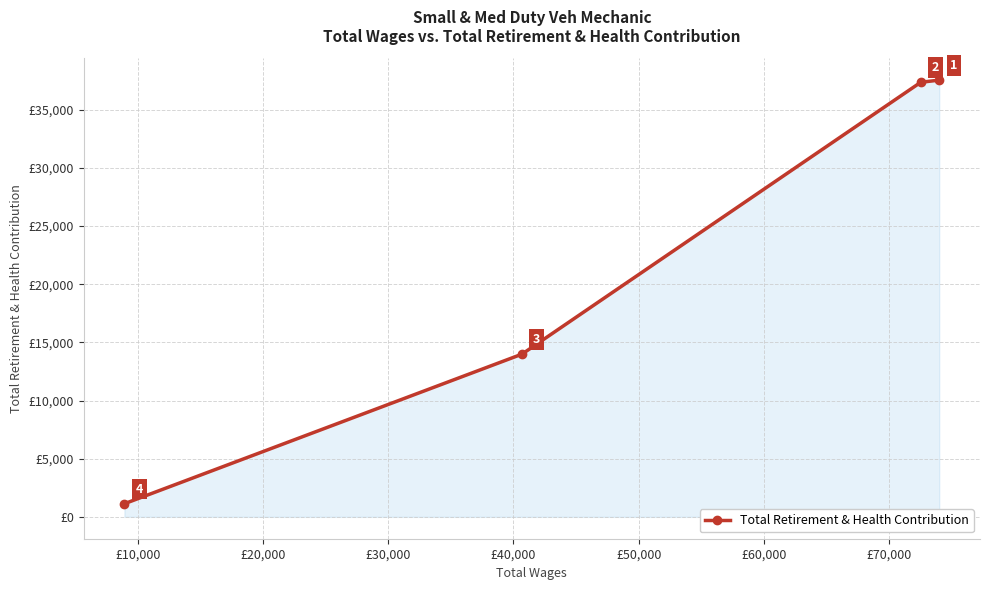

Count the number of data series in this chart.

1